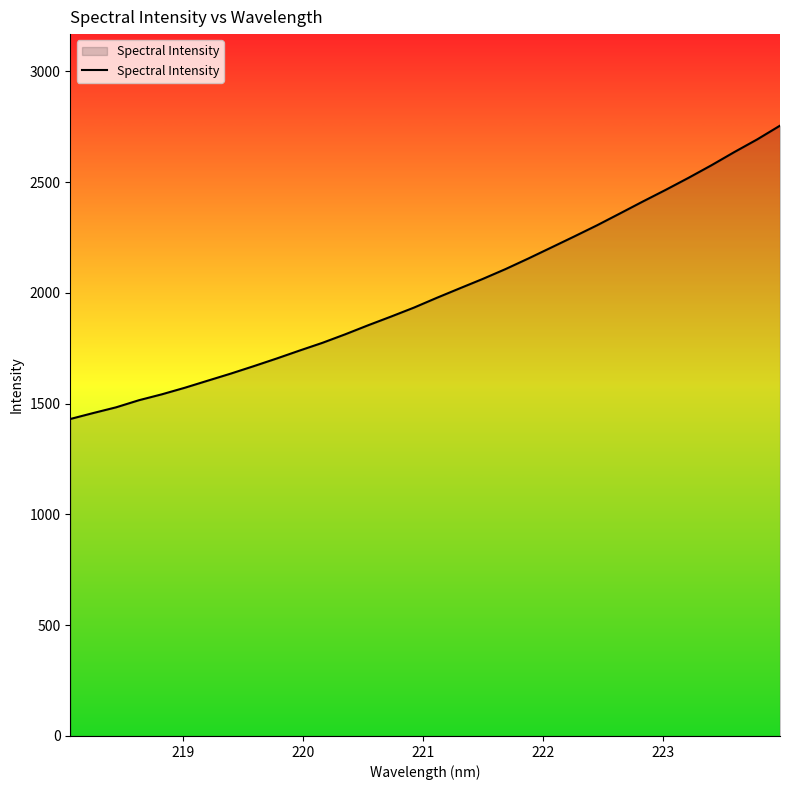

What is the maximum value shown in the chart?

2755.1